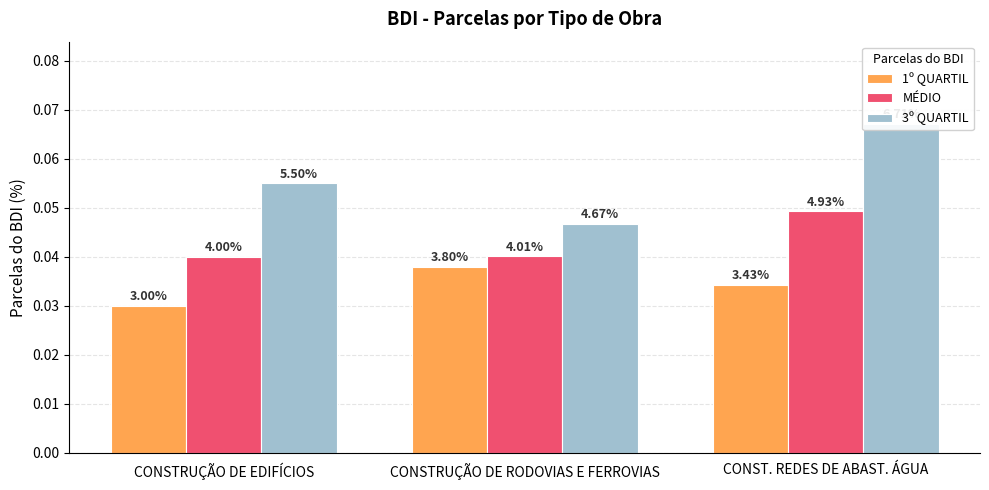

How many groups of bars are there?

3